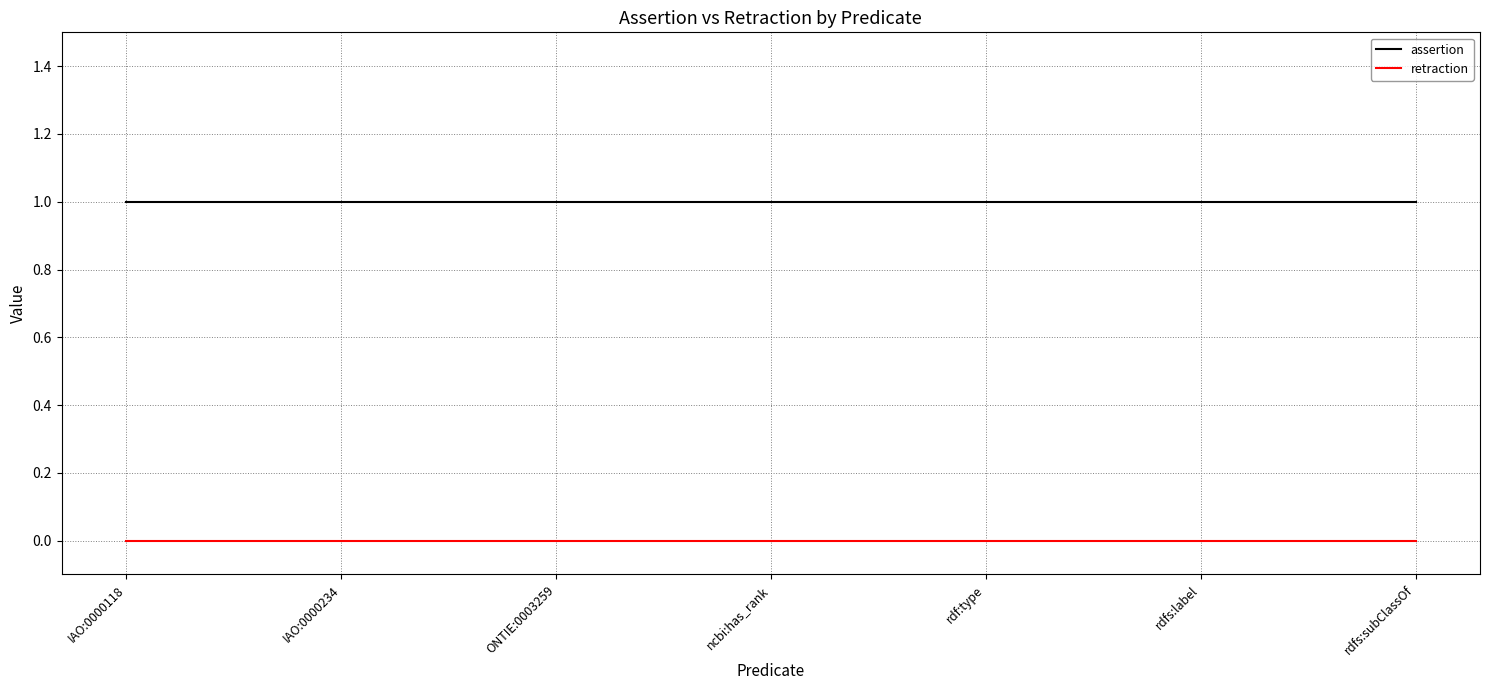

What position from the right is ncbi:has_rank?

4